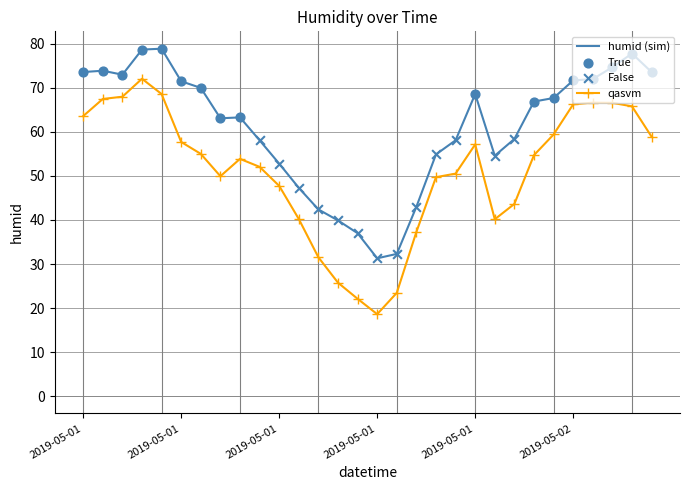

True or false: humid (sim) and qasvm intersect in this chart.

False